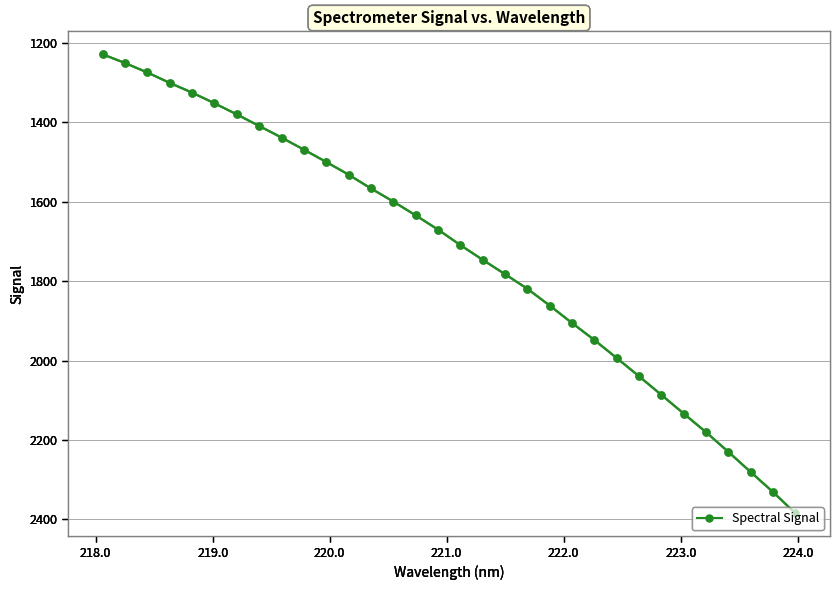

What is the value of the 22nd point from the left?

1905.7